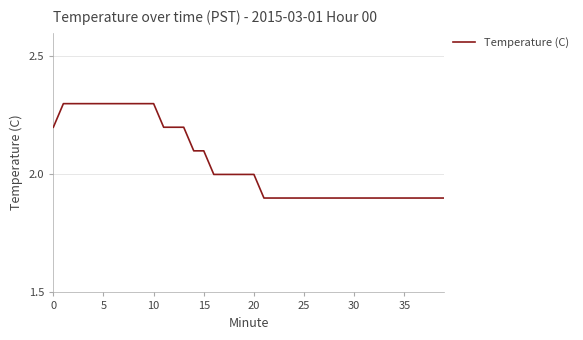

What is the greatest value displayed?

2.3